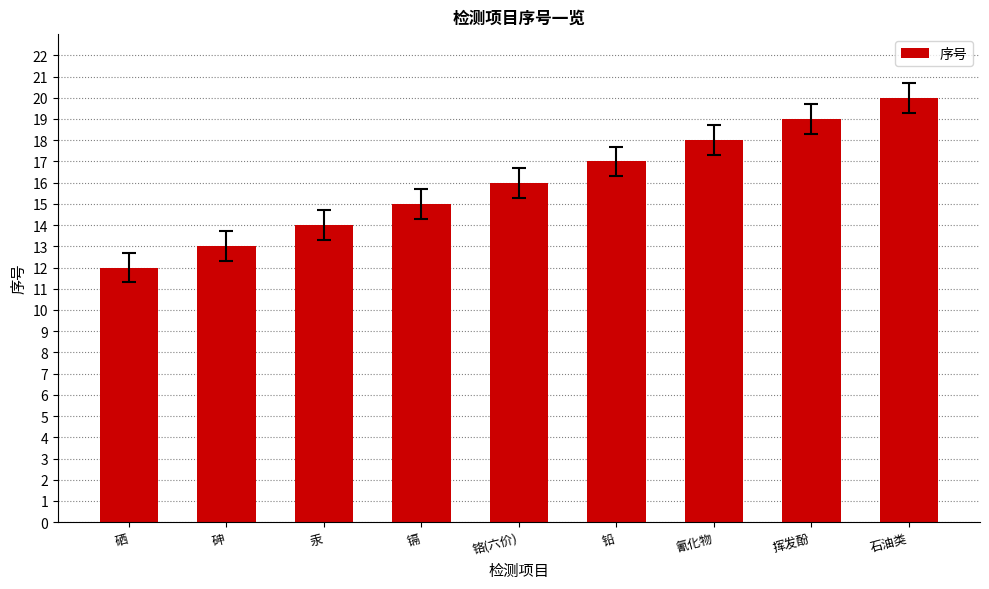

Are the bars grouped side by side (vs. stacked)?

No